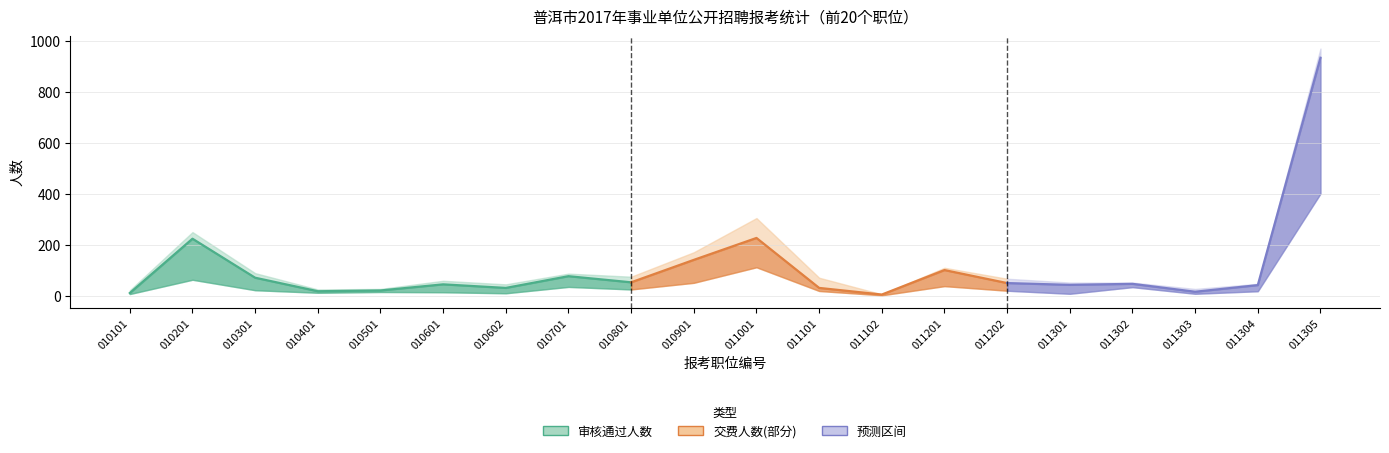

The 审核通过人数 series shows 19 at 010401. True or false?

True